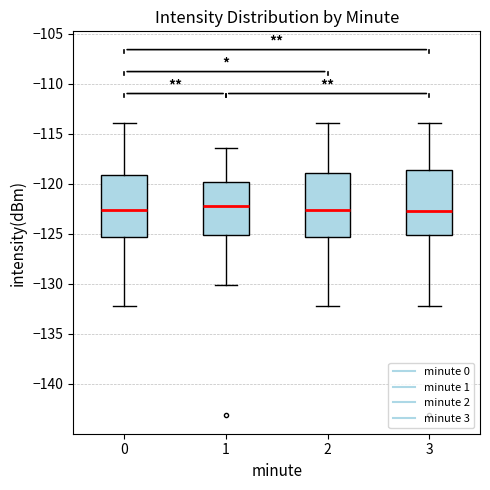

Reading left to right, transcribe this box plot: for each box, give where its median line is, the range the box spans, and where its two whiskers end, as read against the y-axis. The values are not printed on the chart, so give them approximately, as read against the axis.

0: median -122.5, box -125.5 to -119.0, whiskers -132.5 to -114.0
1: median -122.0, box -125.0 to -120.0, whiskers -130.0 to -116.5
2: median -122.5, box -125.5 to -119.0, whiskers -132.5 to -114.0
3: median -122.5, box -125.0 to -118.5, whiskers -132.5 to -114.0